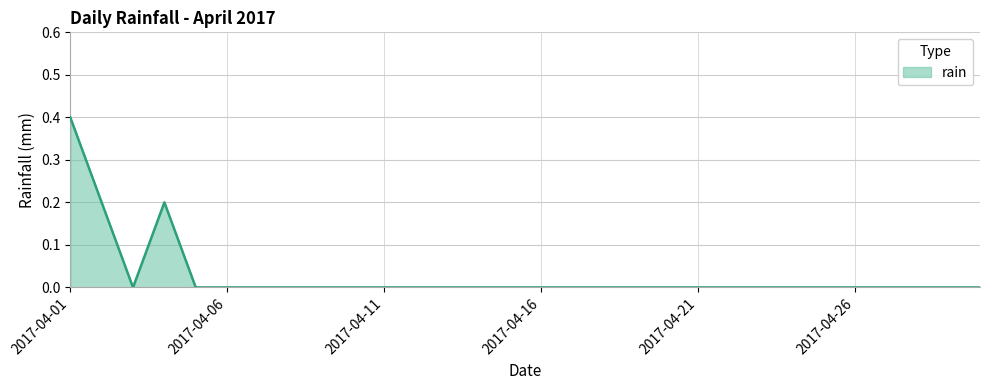

Count the number of data series in this chart.

1